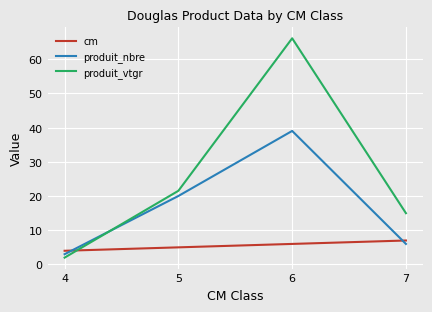

What are all the series names shown in the legend?

cm, produit_nbre, produit_vtgr